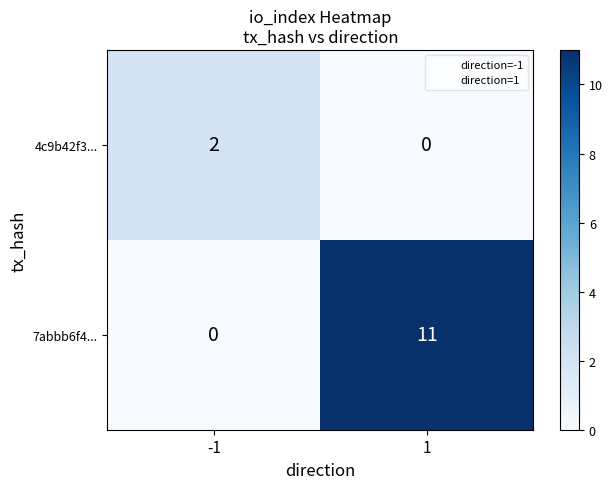

True or false: 4c9b42f3... has a value of 0 at 1.

True